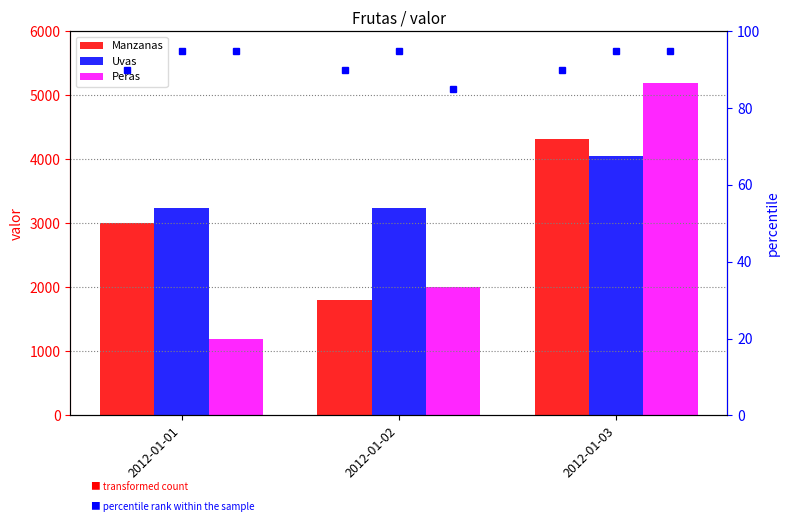

Are the bars grouped side by side (vs. stacked)?

Yes